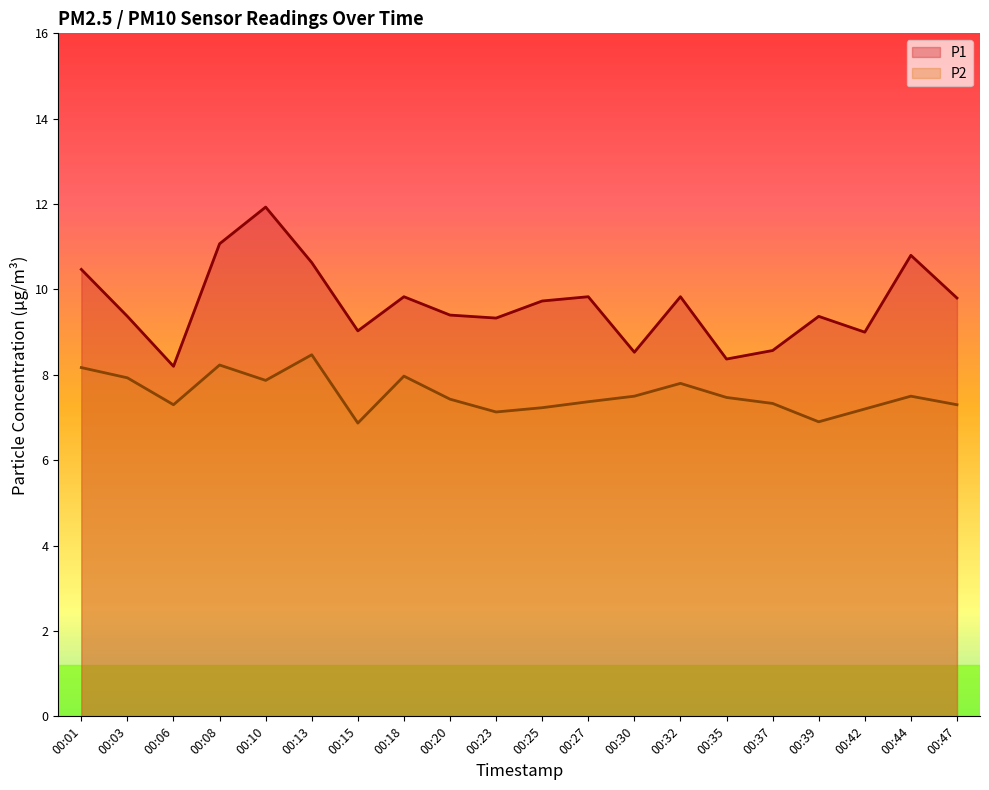

Is the value of P2 at 00:20 greater than the value of P1 at 00:23?

No